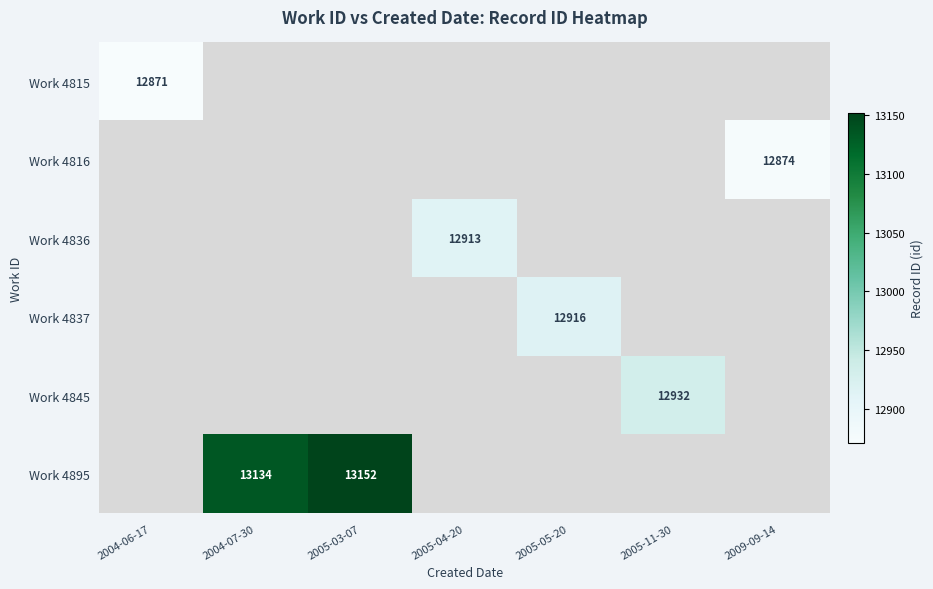

The value of Work 4895 at 2004-07-30 is 6287. True or false?

False